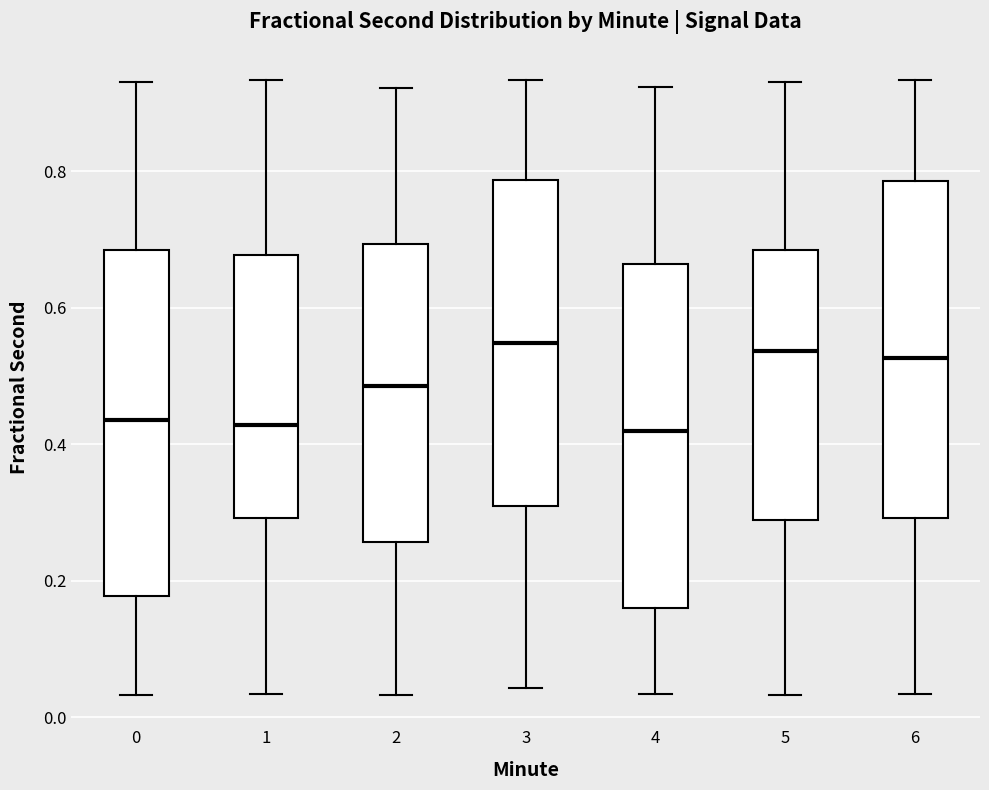

Reading left to right, transcribe this box plot: for each box, give where its median line is, the range the box spans, and where its two whiskers end, as read against the y-axis. The values are not printed on the chart, so give them approximately, as read against the axis.

0: median 0.44, box 0.18 to 0.68, whiskers 0.04 to 0.94
1: median 0.42, box 0.30 to 0.68, whiskers 0.04 to 0.94
2: median 0.48, box 0.26 to 0.70, whiskers 0.04 to 0.92
3: median 0.54, box 0.30 to 0.78, whiskers 0.04 to 0.94
4: median 0.42, box 0.16 to 0.66, whiskers 0.04 to 0.92
5: median 0.54, box 0.28 to 0.68, whiskers 0.04 to 0.94
6: median 0.52, box 0.30 to 0.78, whiskers 0.04 to 0.94